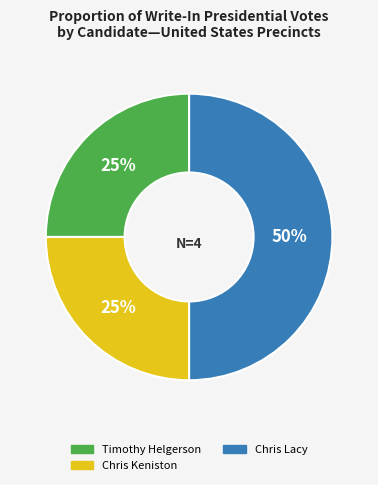

To the nearest percent, what is the average slice percentage?

33%